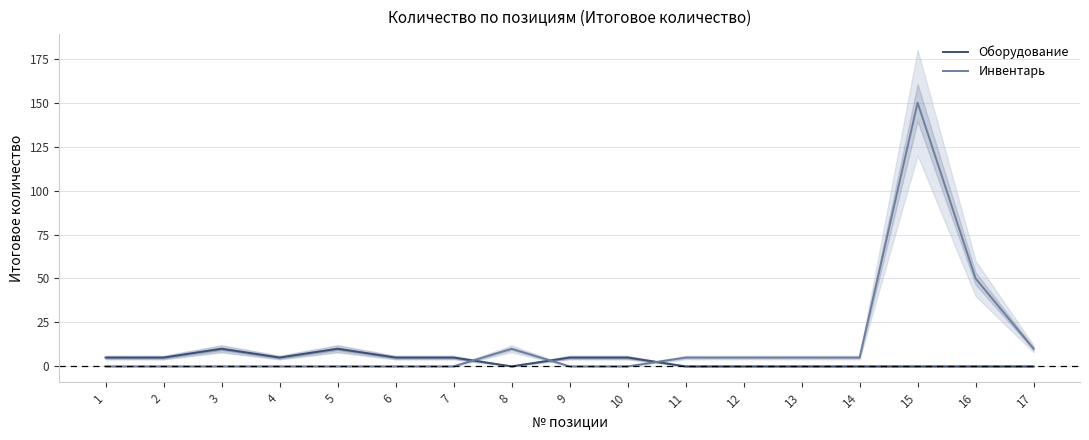

At which category is the sum across all series the highest?

15